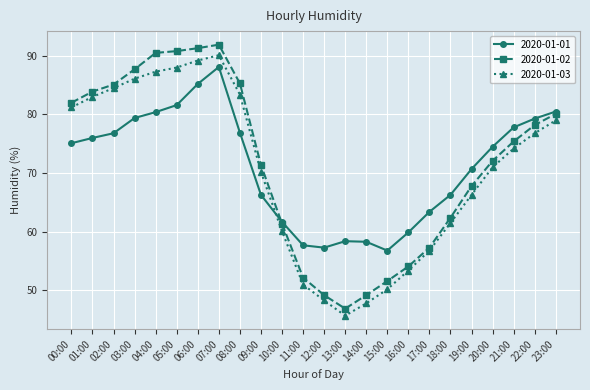

Is this an area chart (filled region under the line)?

No